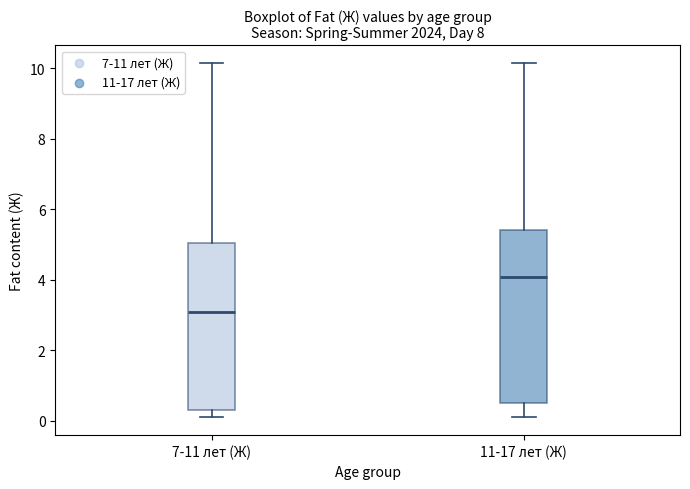

Which box has the highest median line?

11-17 лет (Ж)